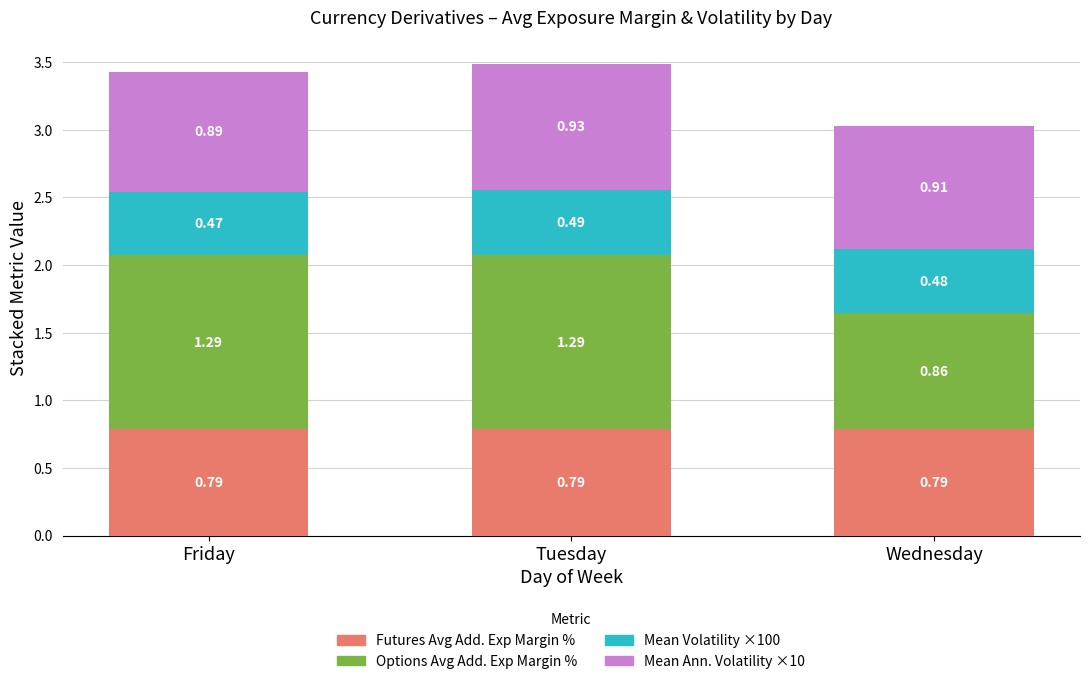

What is the total value across all series at Tuesday?

3.5